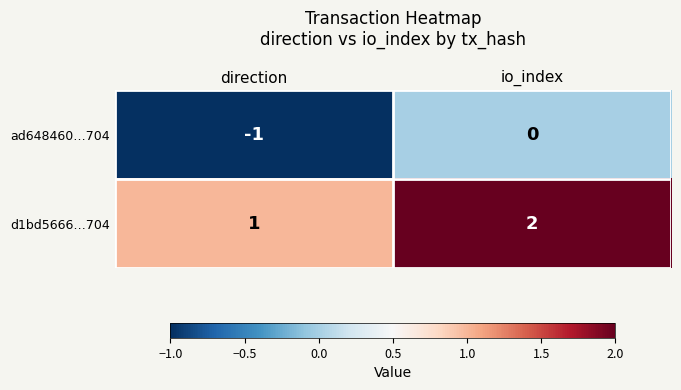

What is the smallest value displayed?

-1